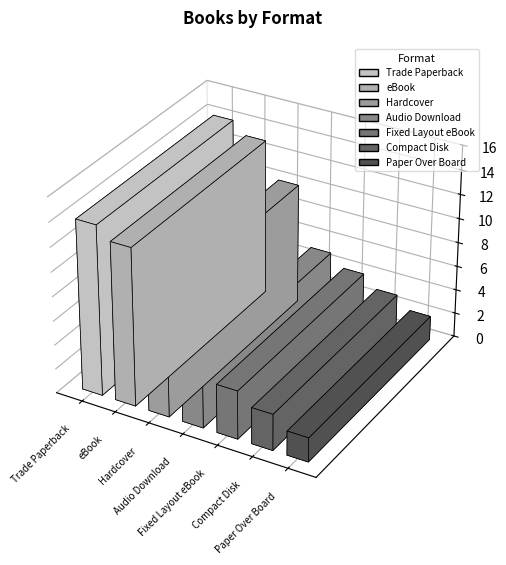

What position from the right is Compact Disk?

2